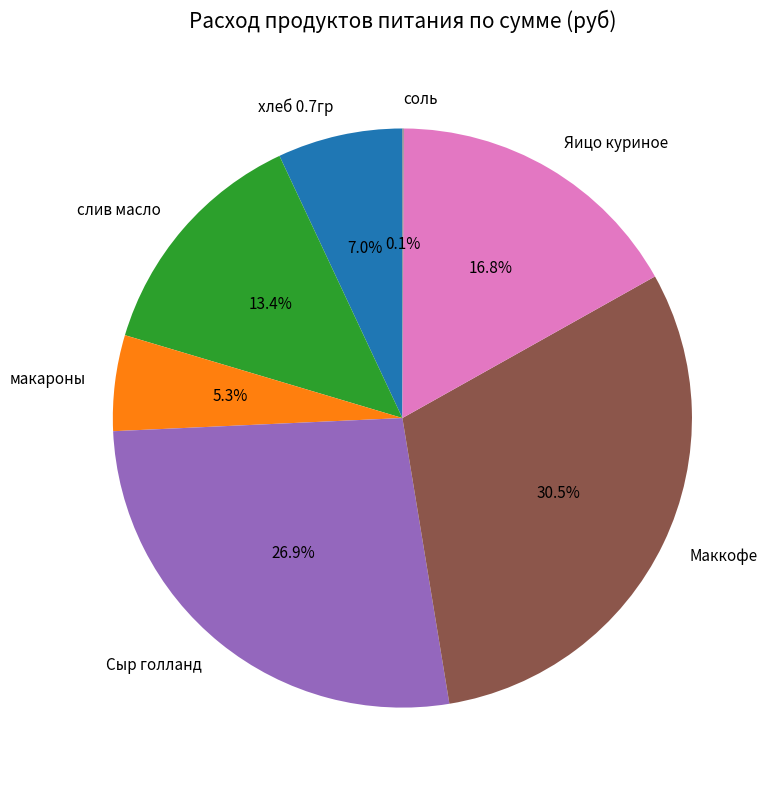

The Маккофе slice represents 20% of the pie. True or false?

False